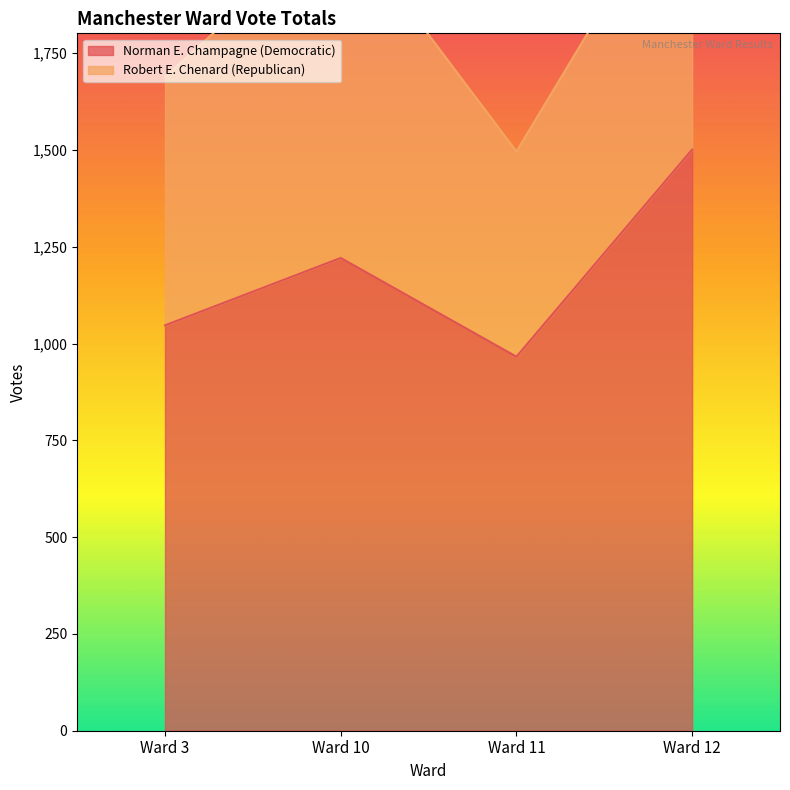

In Norman E. Champagne (Democratic), how many points are lower than both neighbors (excluding endpoints)?

1